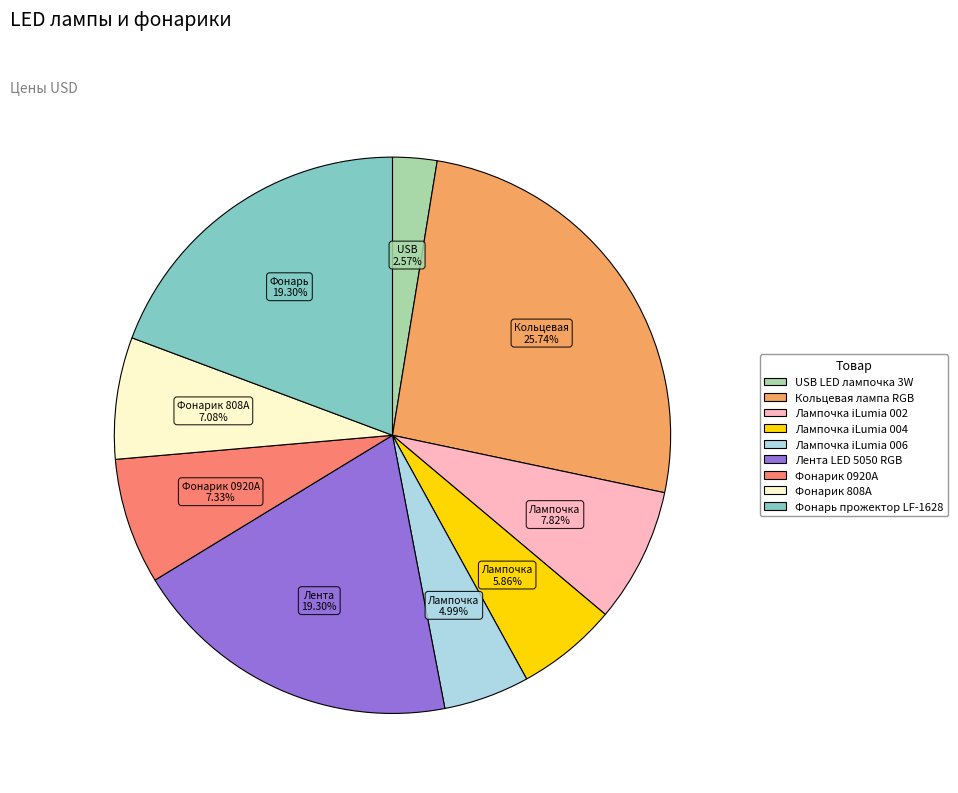

Is it true that Лампочка iLumia 006 is 5% of the pie?

True